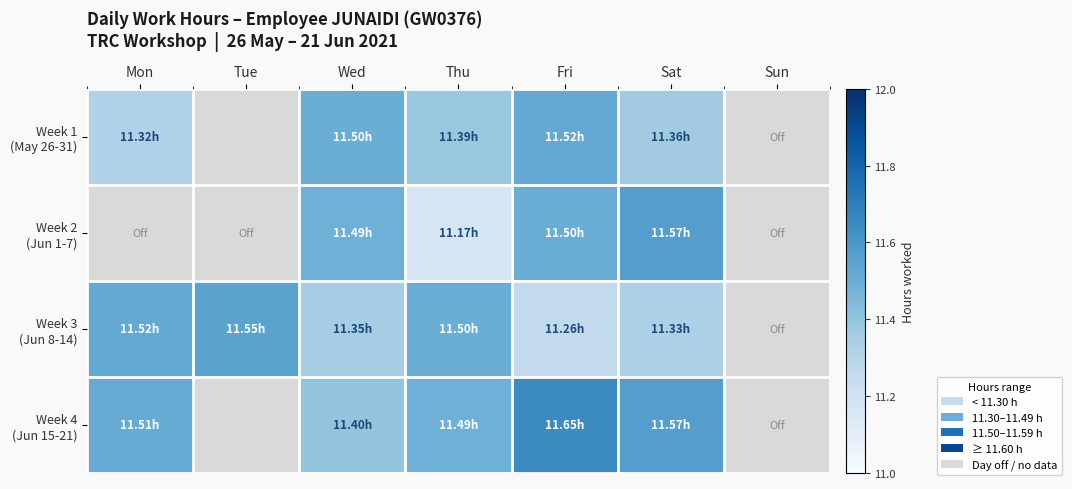

At how many categories does at least one series exceed 11?

6